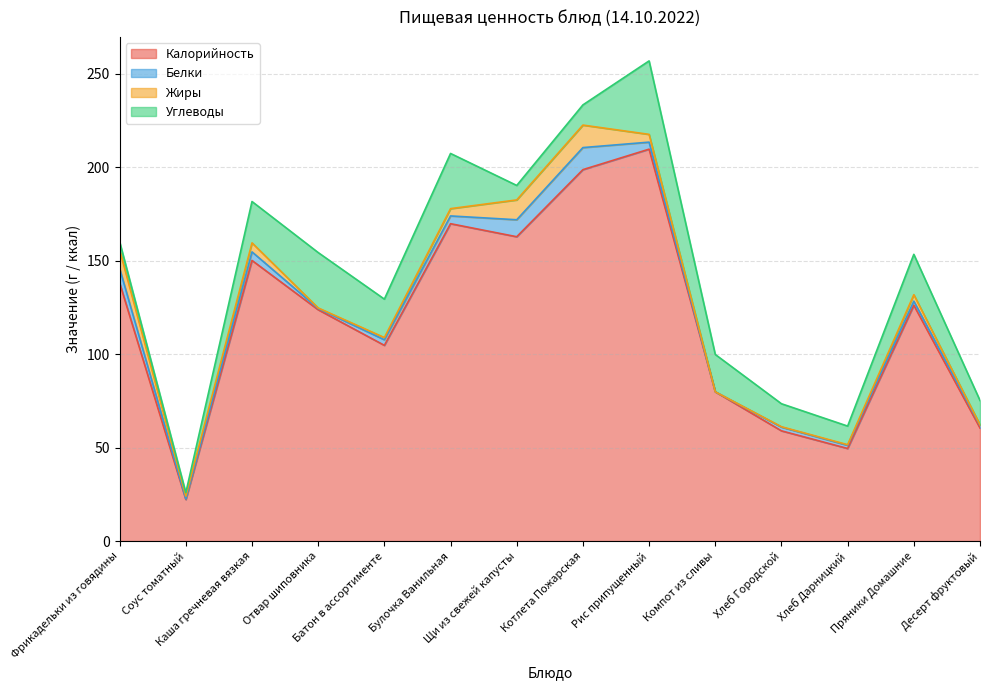

What are all the series names shown in the legend?

Калорийность, Белки, Жиры, Углеводы